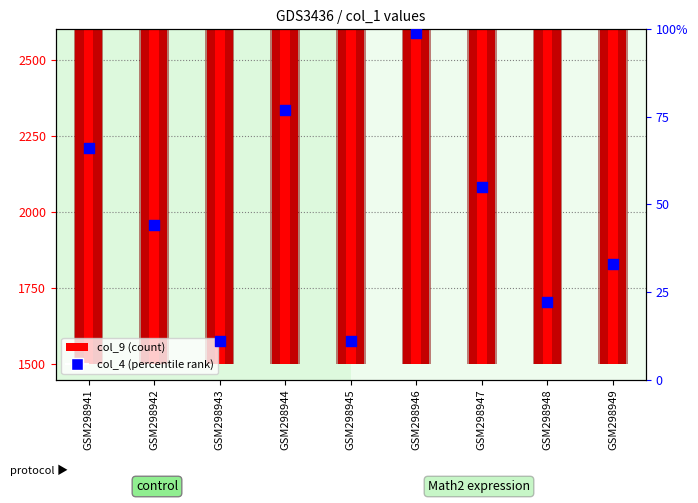

Which series contains the lowest Y value?

col_4 (percentile rank)